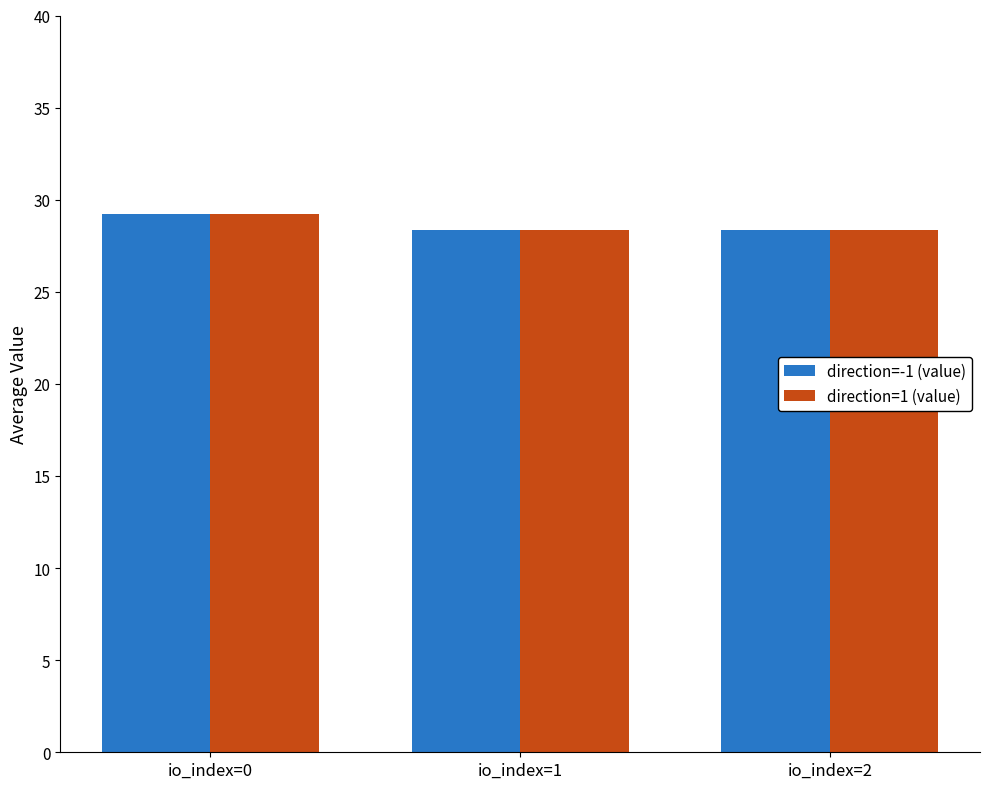

Reading left to right, what are all the values shown in this chart?

direction=-1 (value): 29.2	28.4	28.4
direction=1 (value): 29.2	28.4	28.4